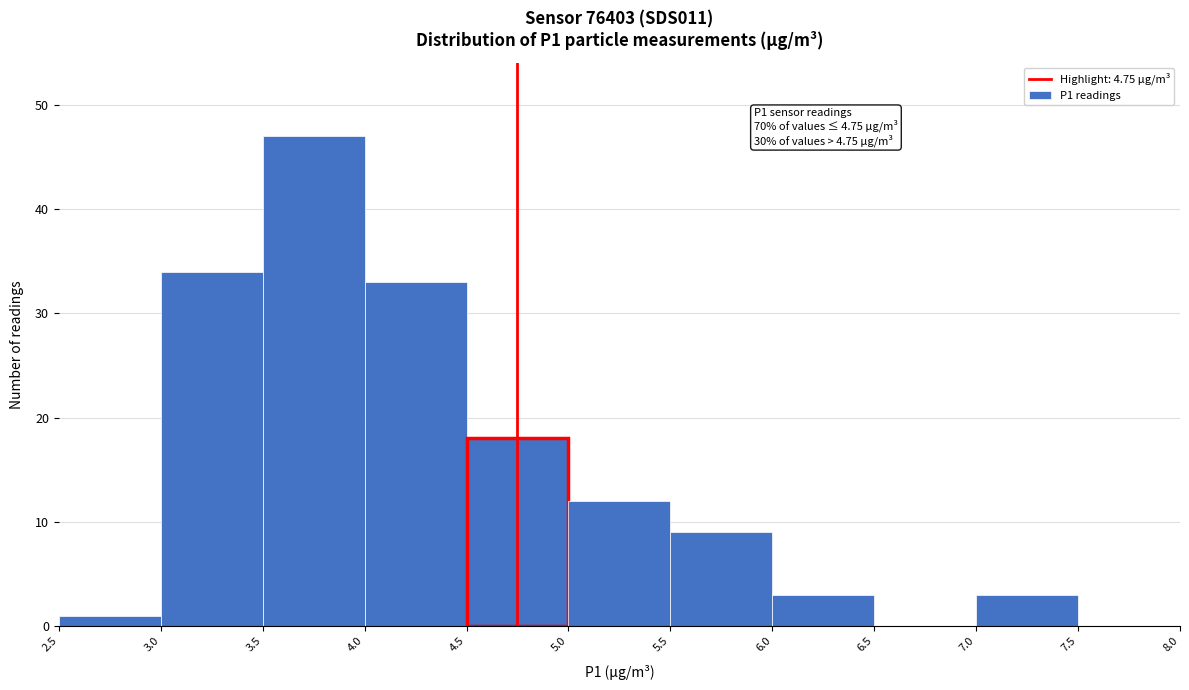

Which range on the x-axis has the tallest bar?

3.5 to 4.0